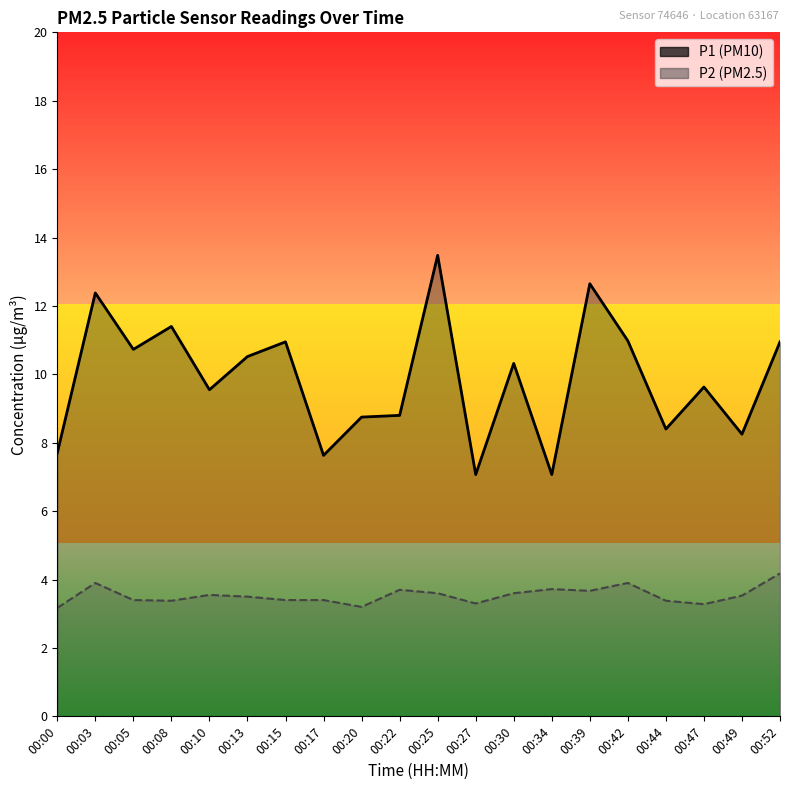

Reading left to right, what are all the values shown in this chart?

P1: 7.7	12.4	10.7	11.4	9.6	10.5	10.9	7.6	8.8	8.8	13.5	7.1	10.3	7.1	12.7	11.0	8.4	9.6	8.2	10.9
P2: 3.2	3.9	3.4	3.4	3.5	3.5	3.4	3.4	3.2	3.7	3.6	3.3	3.6	3.7	3.7	3.9	3.4	3.3	3.5	4.2